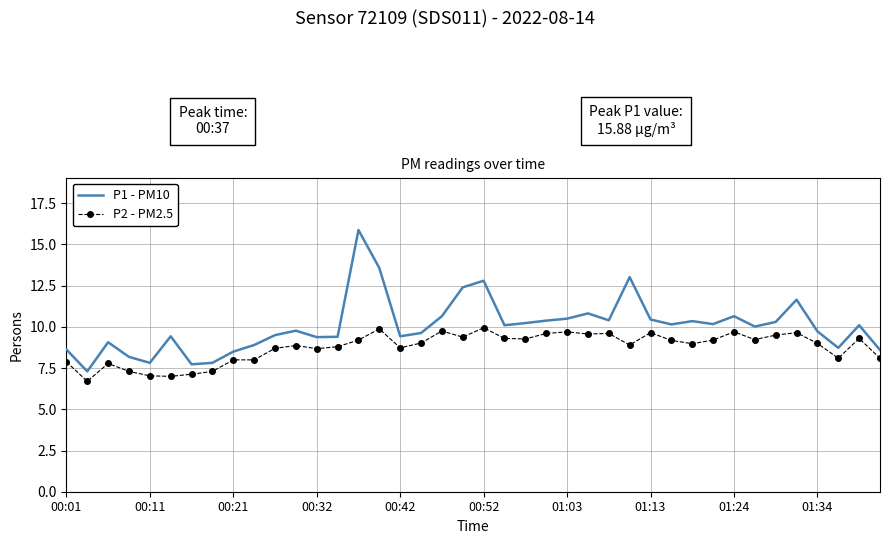

True or false: P2 - PM2.5 and P1 - PM10 intersect in this chart.

False